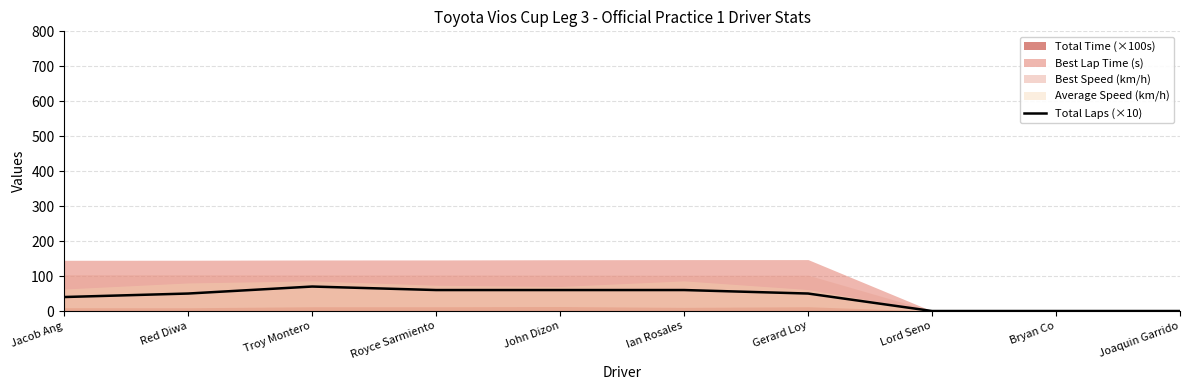

Which has a higher value, Red Diwa or Jacob Ang?

Red Diwa